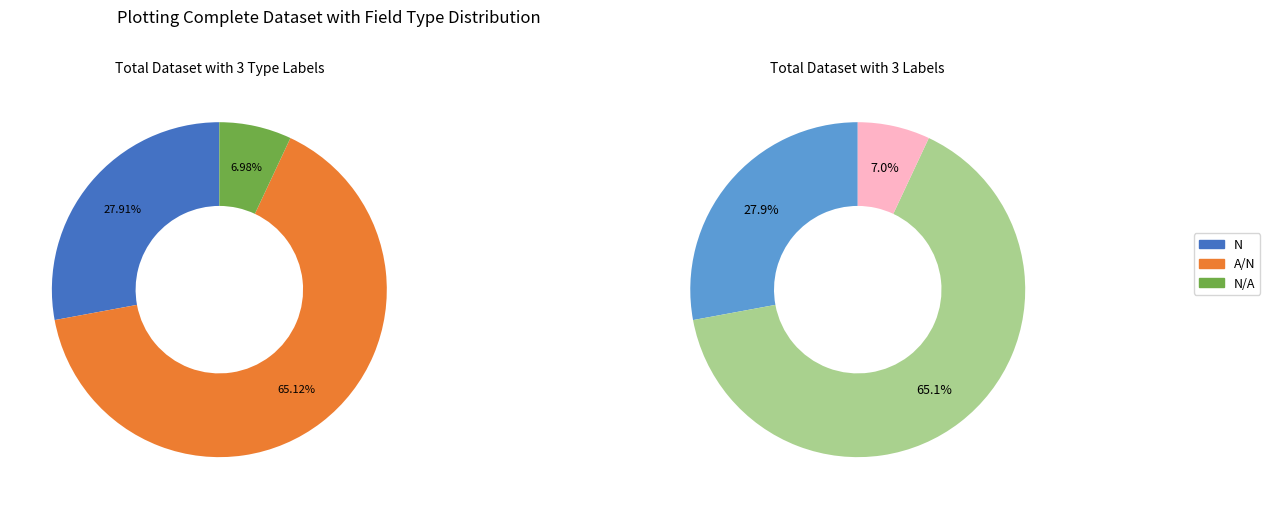

How many slices are in this pie chart?

3